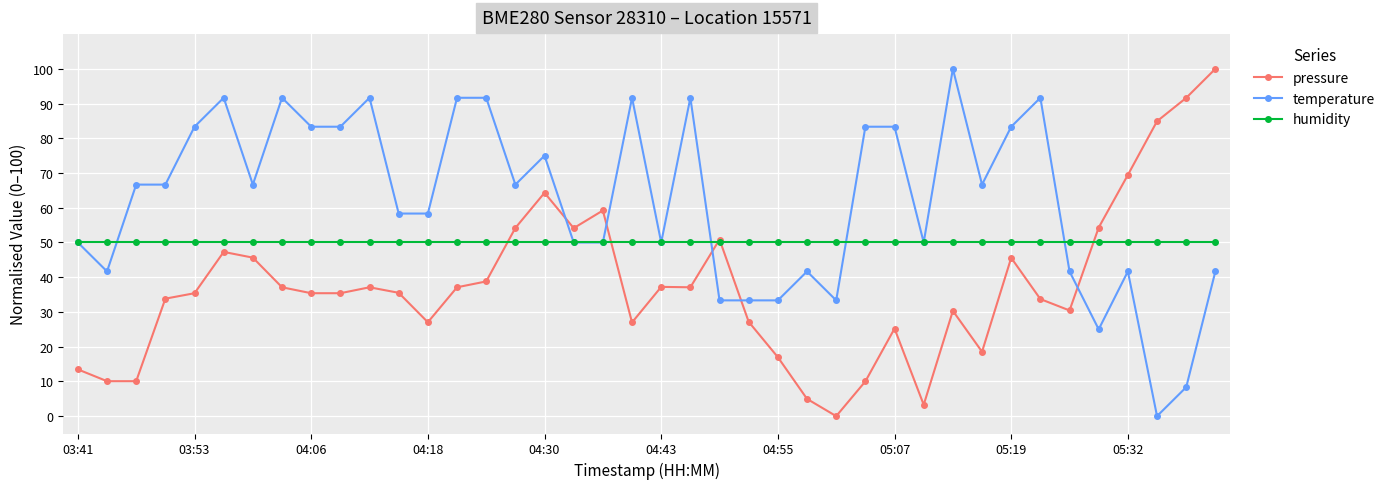

How many values in pressure are above zero?

39